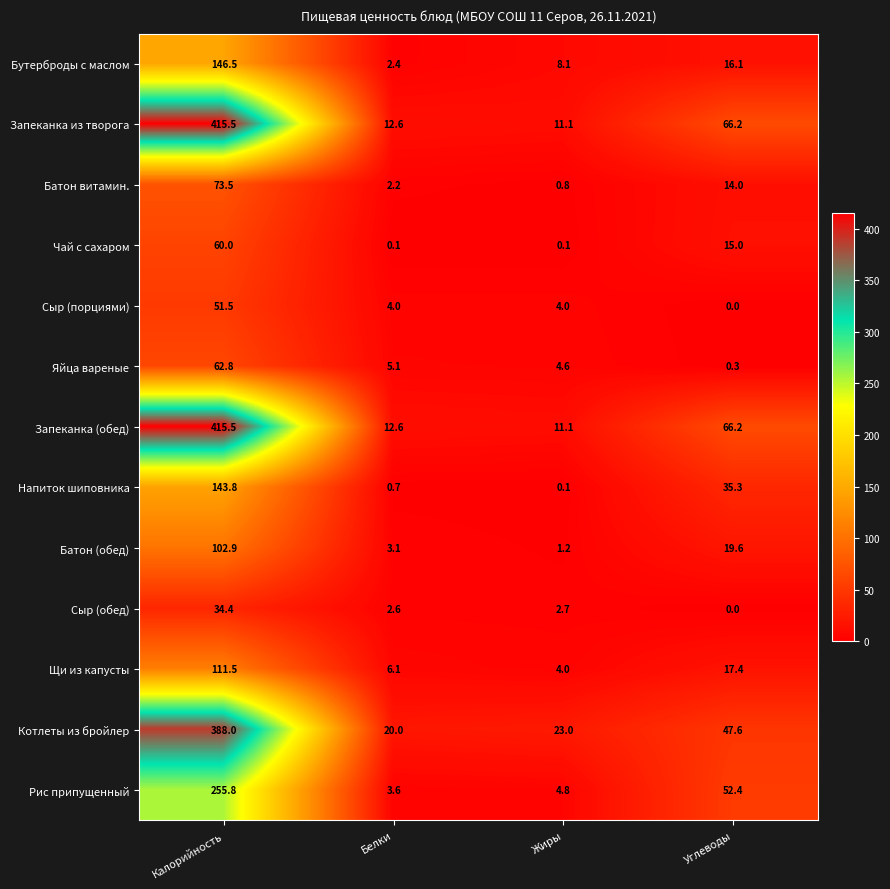

Is it true that Сыр (обед) equals 2.6 at Белки?

True